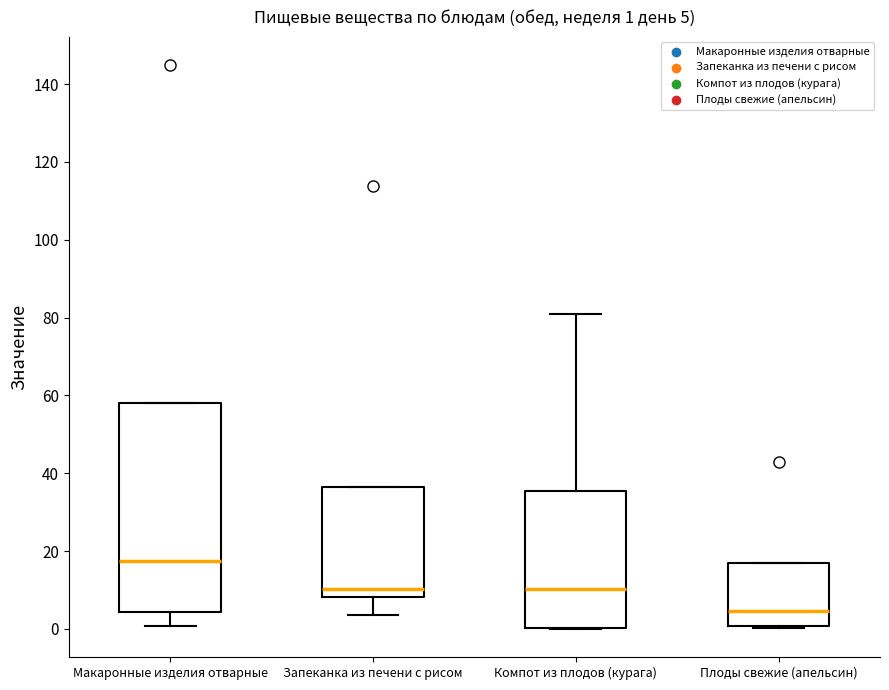

Which box's median line is the lowest?

Плоды свежие (апельсин)